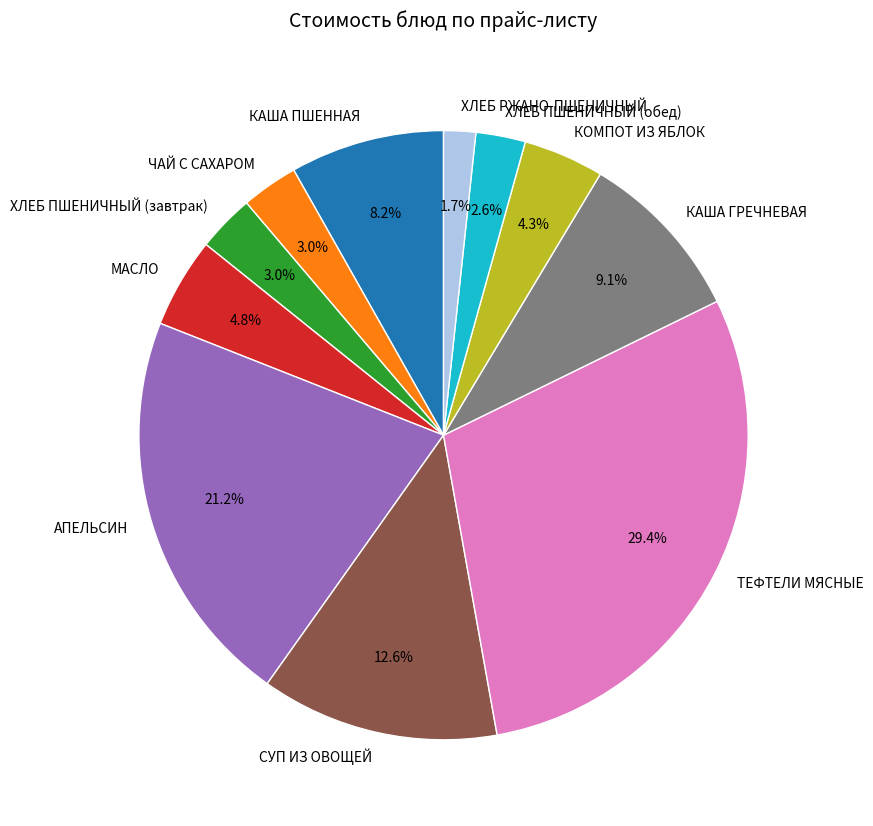

What is the ratio of the value at ХЛЕБ ПШЕНИЧНЫЙ (завтрак) to the value at КАША ГРЕЧНЕВАЯ?

0.3